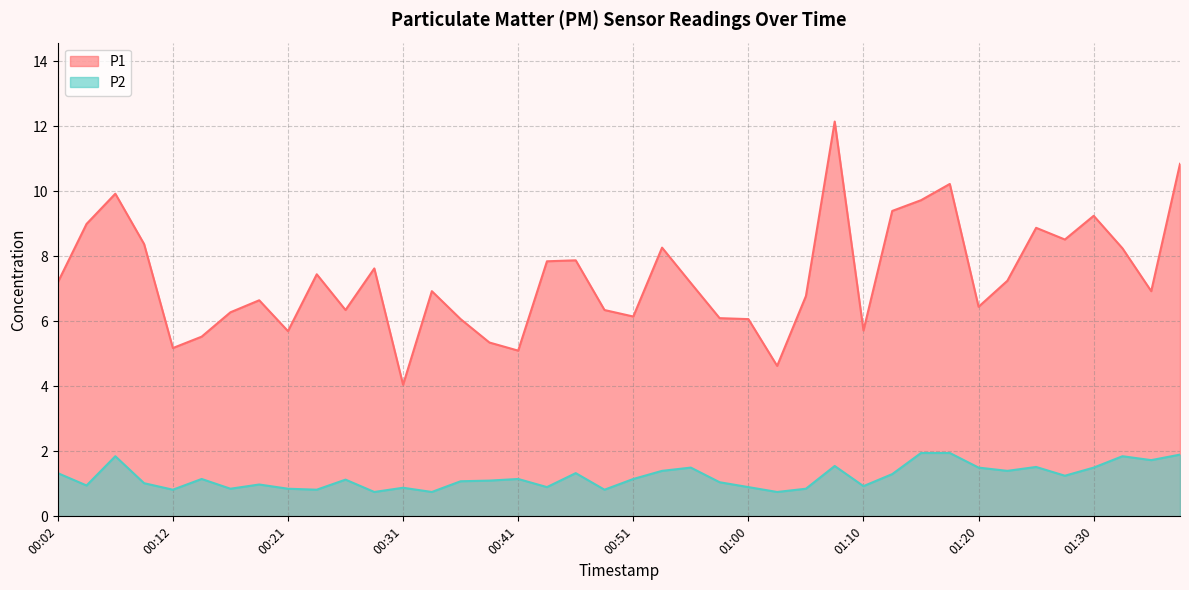

What is the label of the 31st point from the right?

00:24